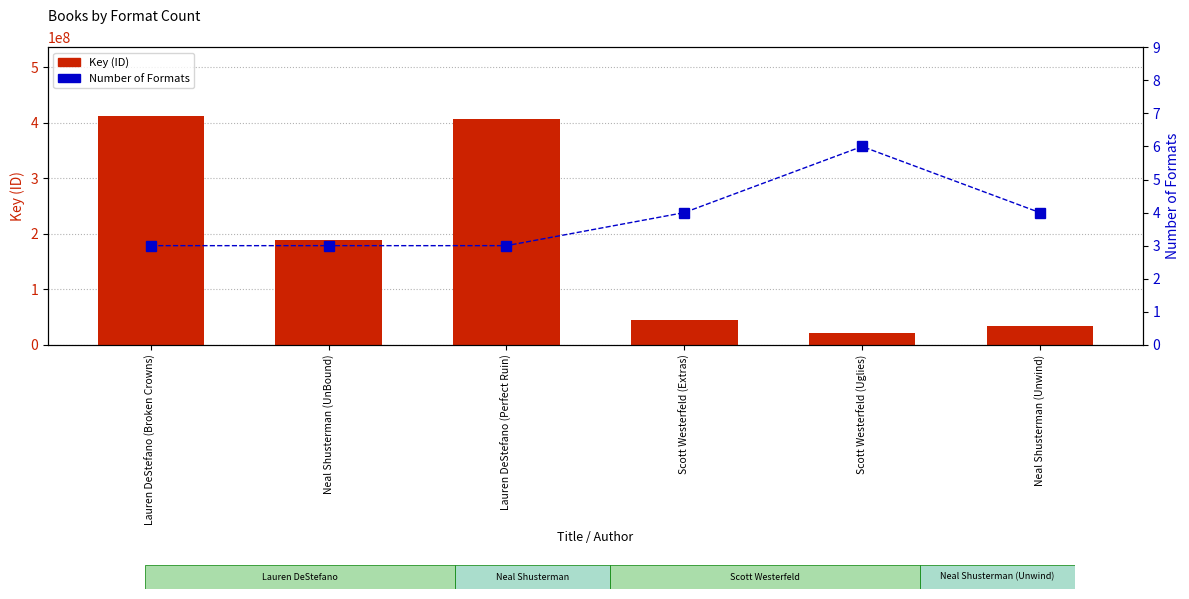

Count the number of categories in the chart.

6